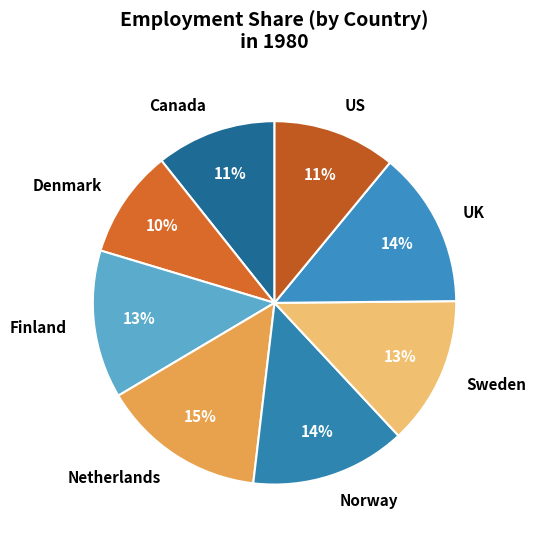

What is the ratio of the value at Canada to the value at UK?

0.8